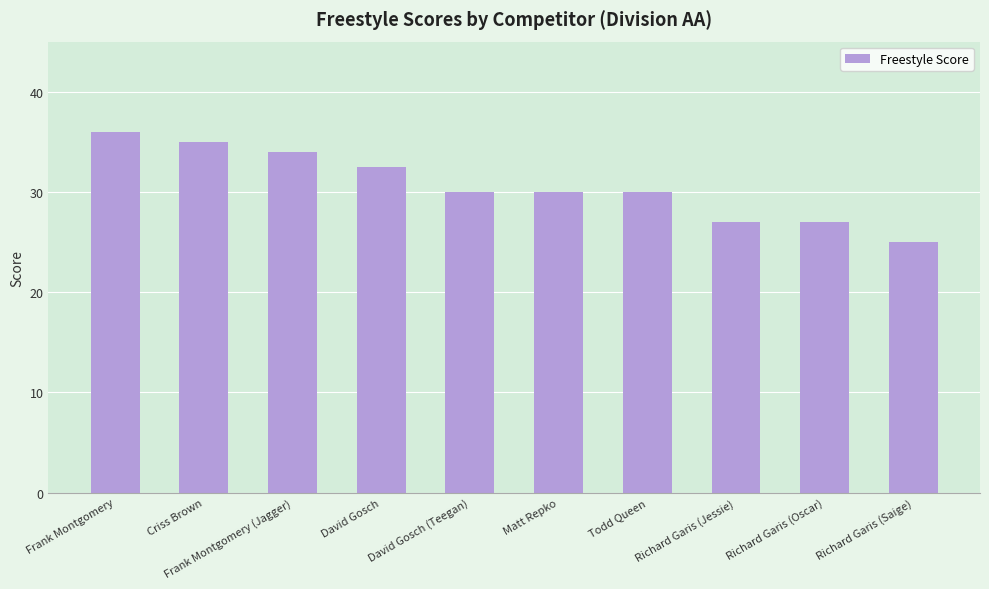

What is the approximate value at David Gosch?

32.5